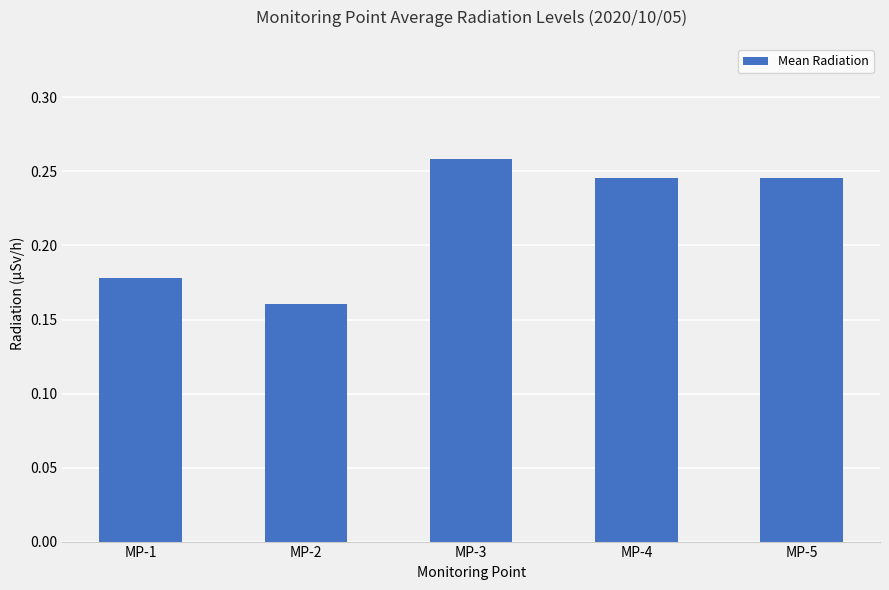

At which label is the value closest to 0?

MP-2